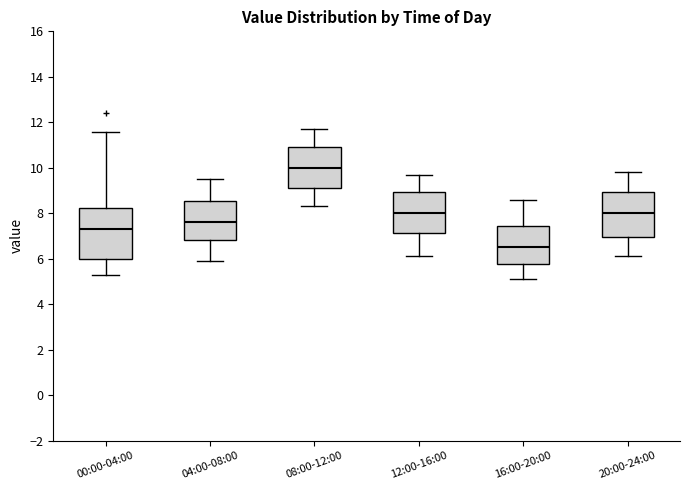

Comparing the boxes themselves (not the whiskers), which one is the tallest?

00:00-04:00